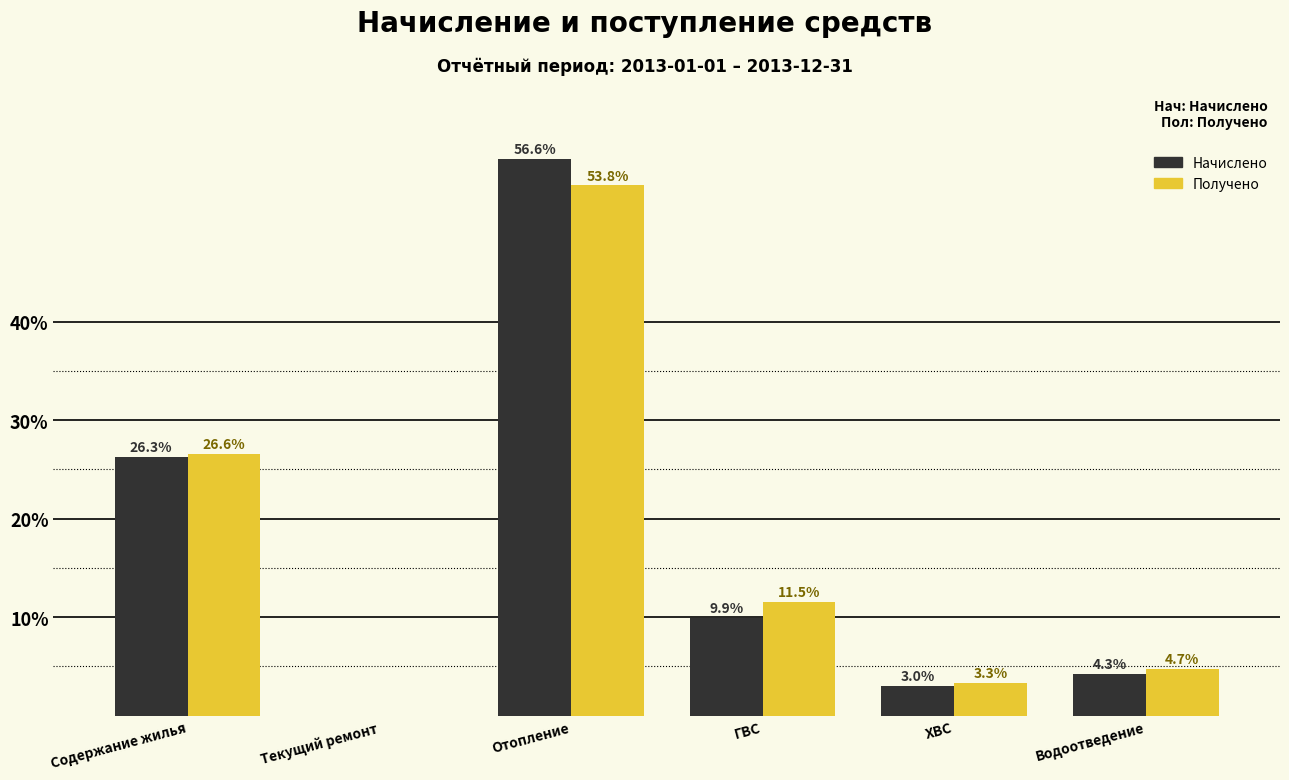

Reading left to right, what are all the values shown in this chart?

Начислено: Содержание жилья=26.3	Текущий ремонт=0.0	Отопление=56.6	ГВС=9.9	ХВС=3.0	Водоотведение=4.3
Получено: Содержание жилья=26.6	Текущий ремонт=0.0	Отопление=53.8	ГВС=11.5	ХВС=3.3	Водоотведение=4.7